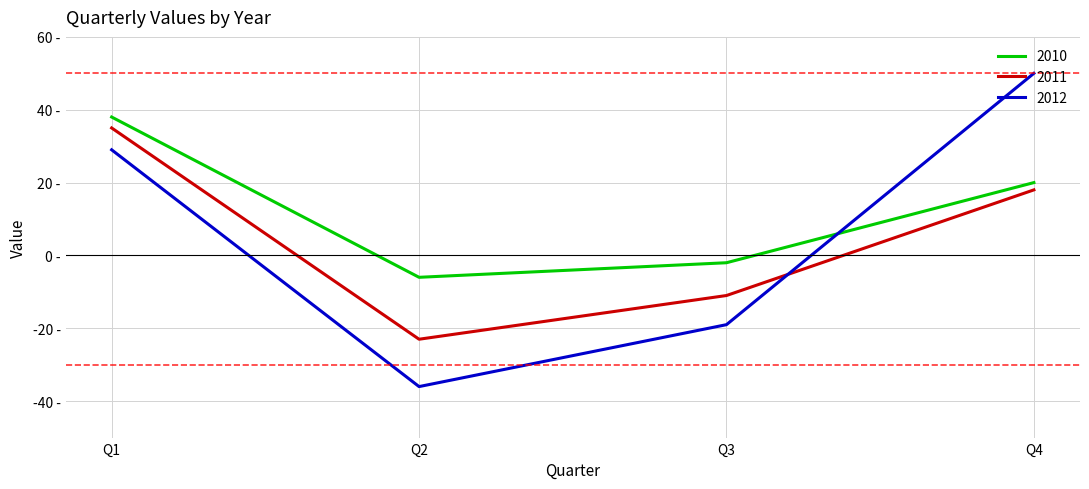

Does the chart display data point markers on the line(s)?

No